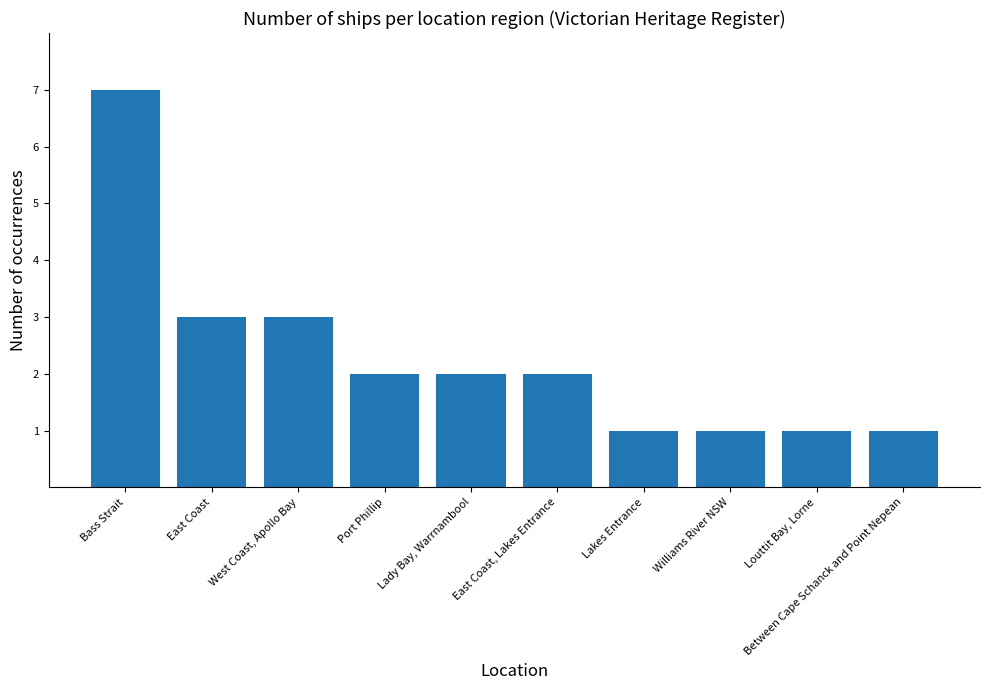

What is the difference between the values at East Coast and Bass Strait?

4